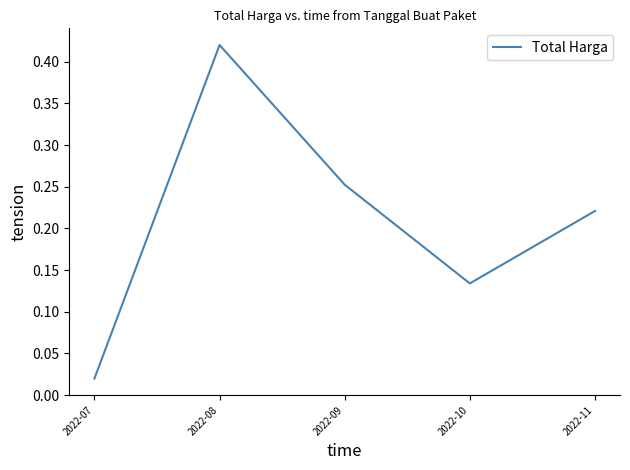

The value at 2022-08 is 0.2. True or false?

False